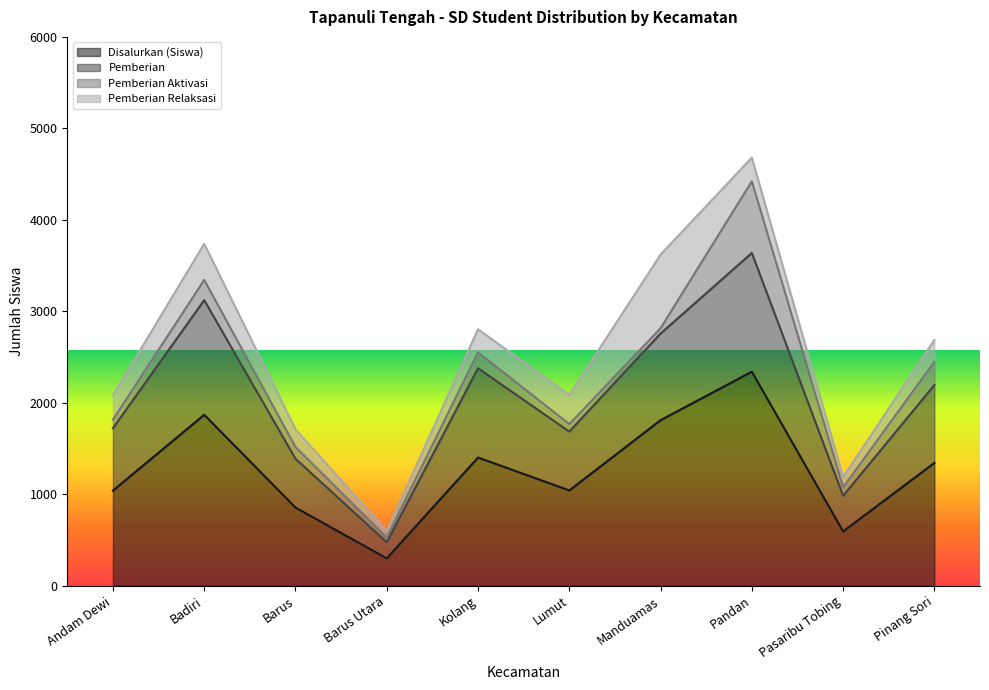

True or false: Disalurkan (Siswa) and Pemberian intersect in this chart.

False